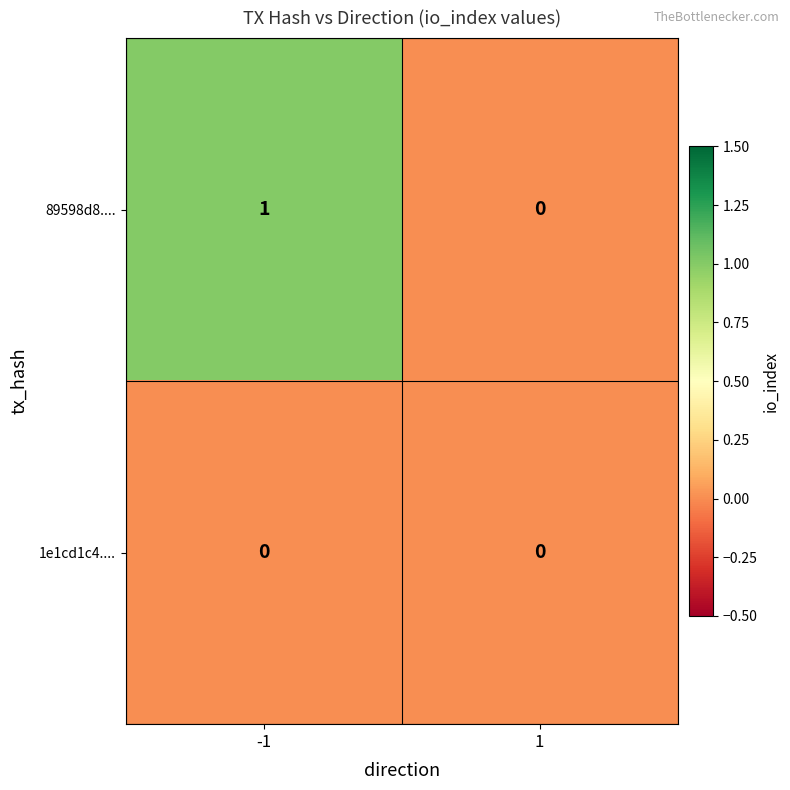

Reading left to right, what are all the values shown in this chart?

89598d8....: 1	0
1e1cd1c4....: 0	0